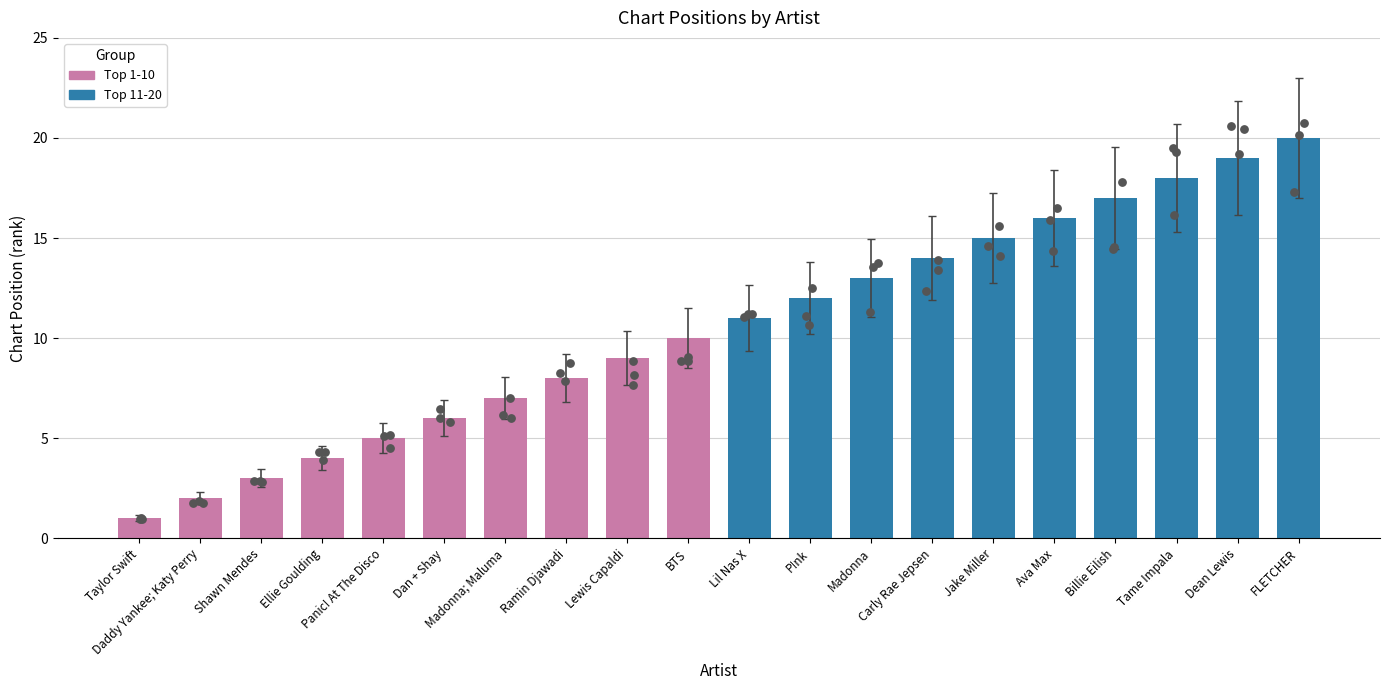

What is the ratio of the value at P!nk to the value at Lewis Capaldi?

1.3